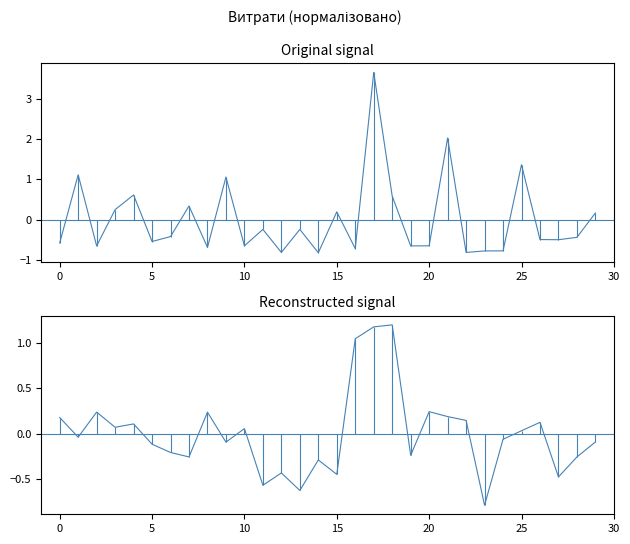

What is the total value across all series at 29?

0.1